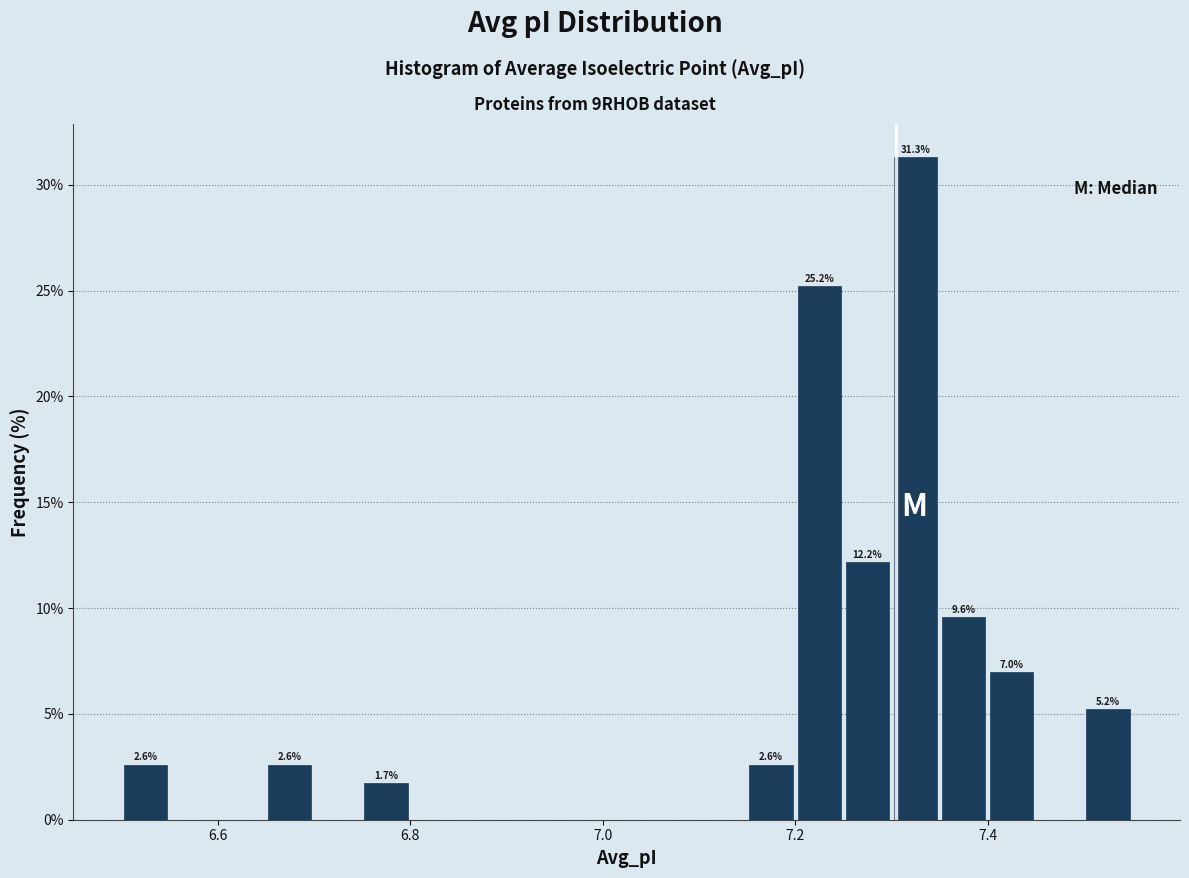

Around what value on the x-axis is the tallest bar? Give the approximate position of its centre, as read against the axis.

7.32